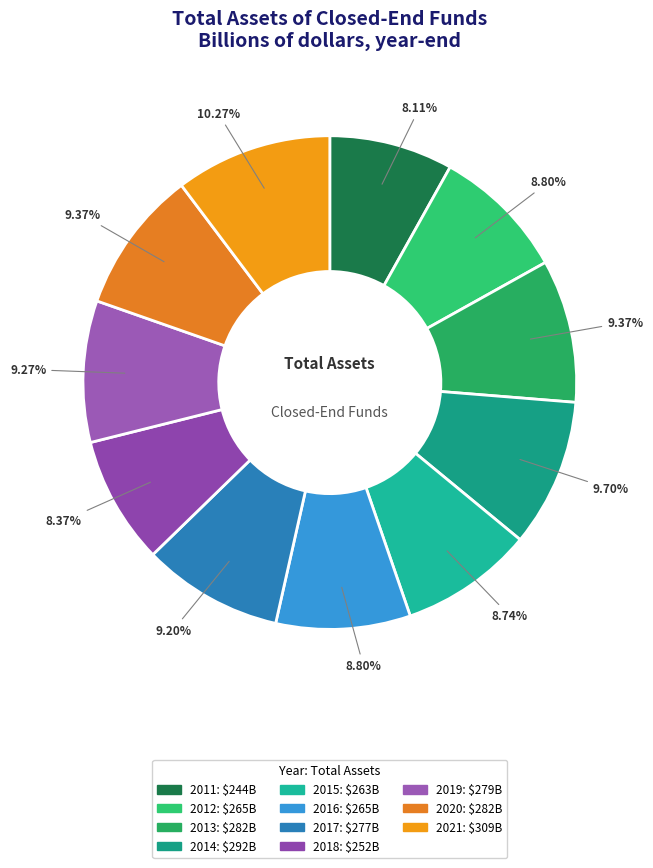

Count the number of slices in the pie.

11